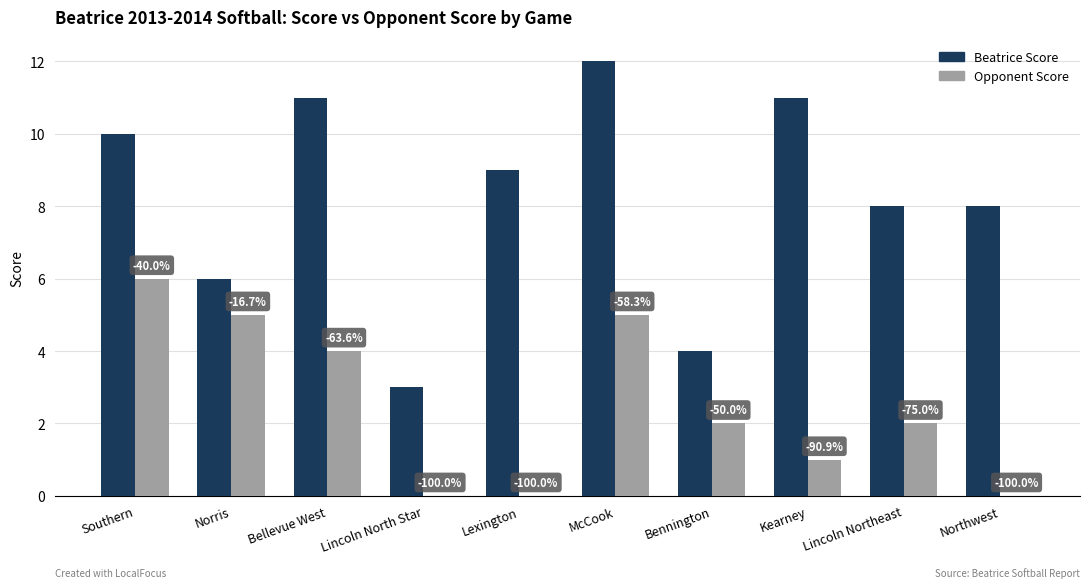

What are all the series names shown in the legend?

Beatrice Score, Opponent Score